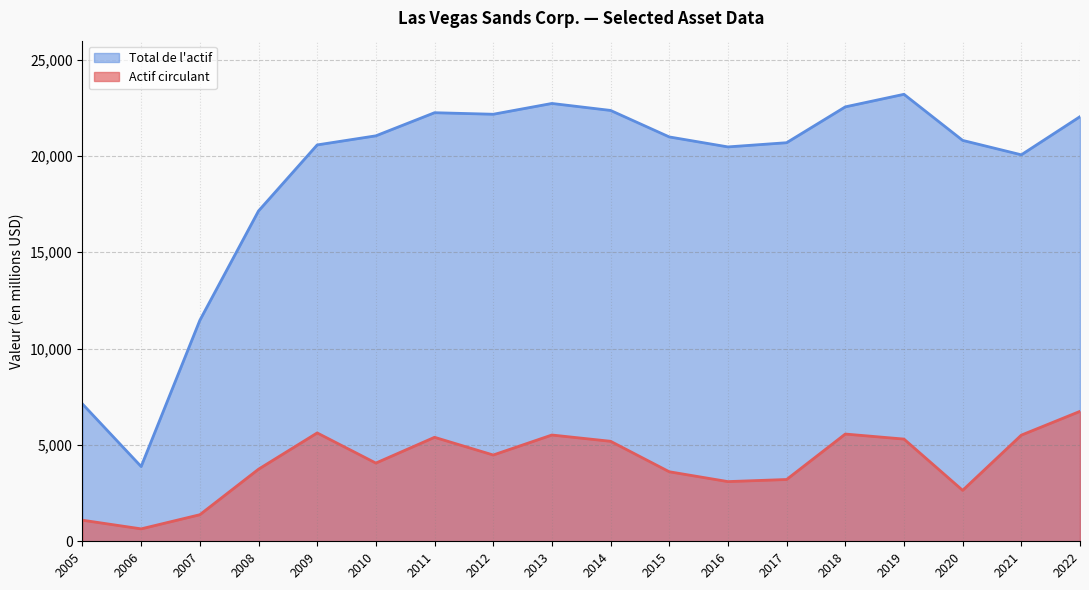

At 2018, list the series in order from largest to smallest.

Total de l'actif, Actif circulant